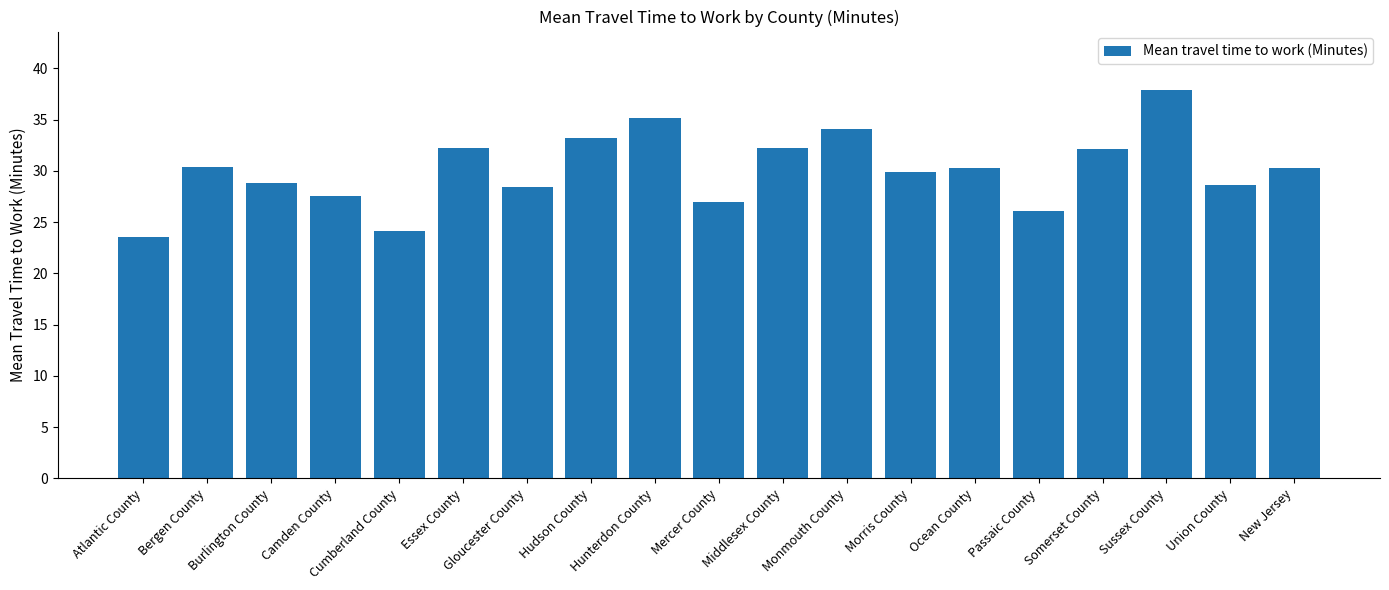

Does the chart contain stacked bars?

No